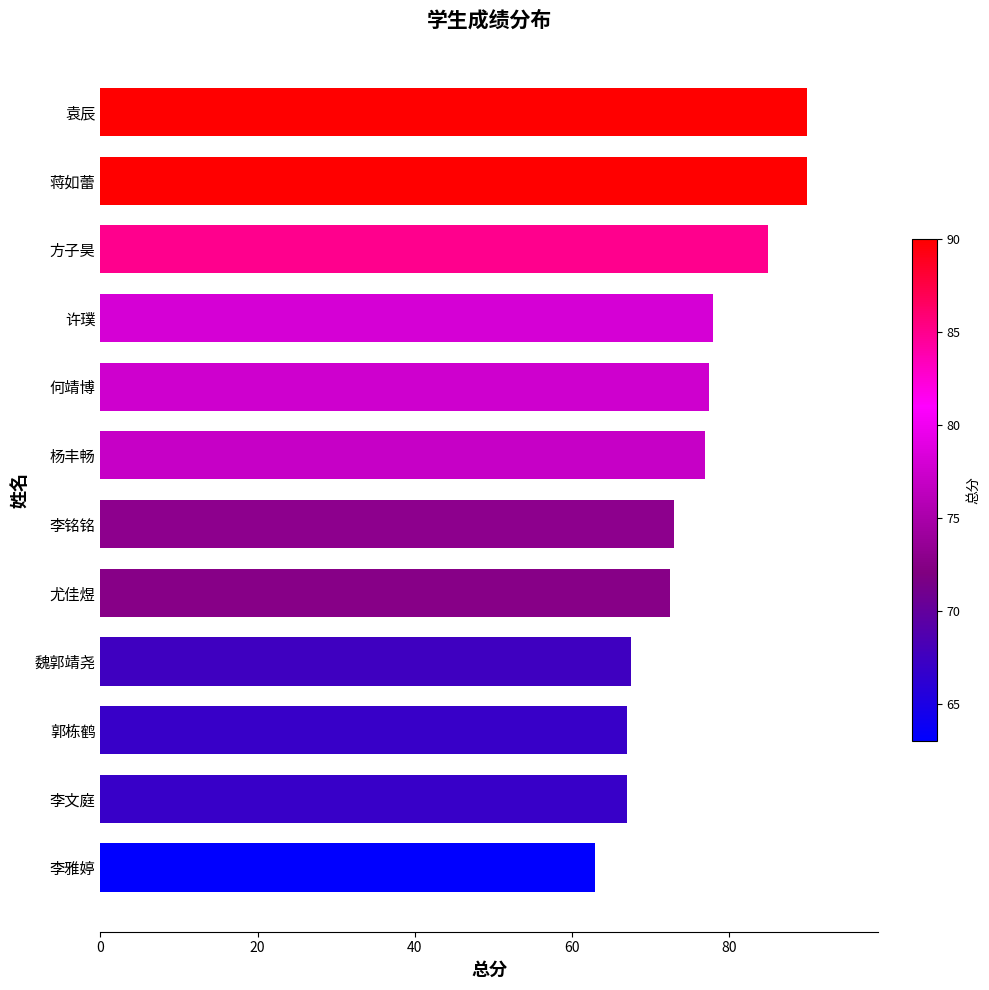

What is the maximum value shown in the chart?

90.0